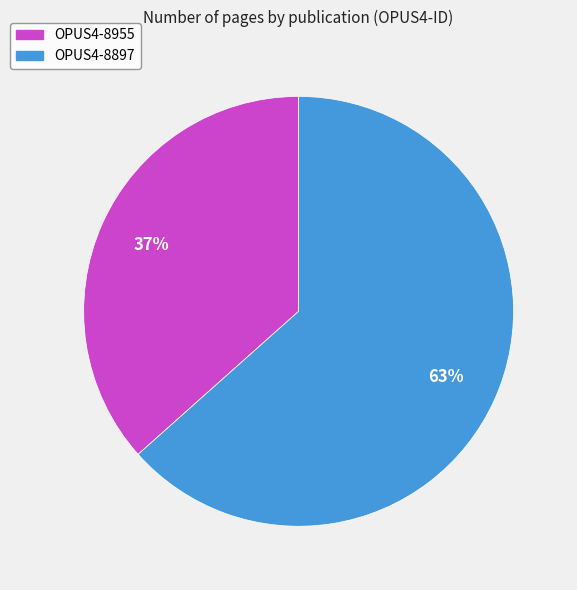

Does any single category account for the majority?

Yes